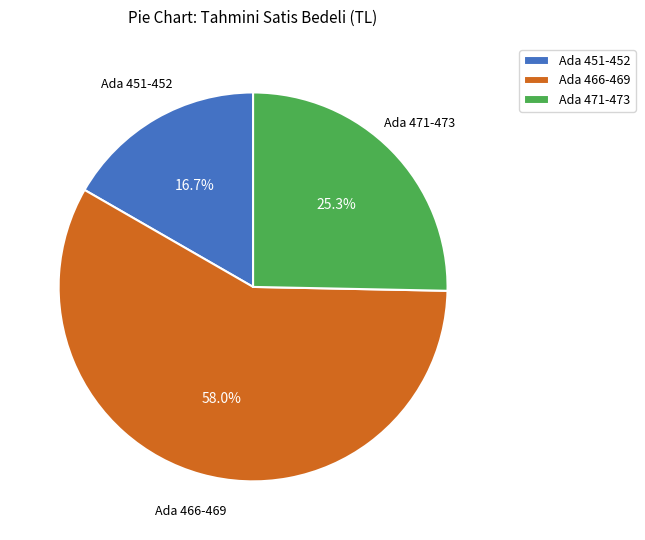

What is the ratio of the value at Ada 451-452 to the value at Ada 466-469?

0.3